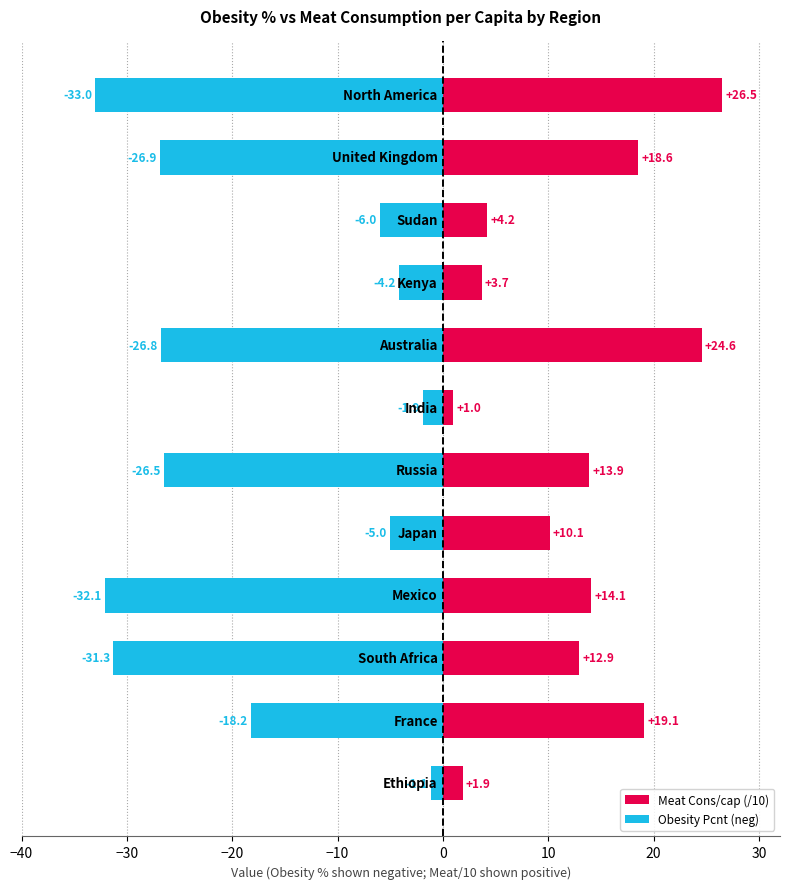

Is it true that Meat Cons/cap (/10) equals 7.8 at 20?

False